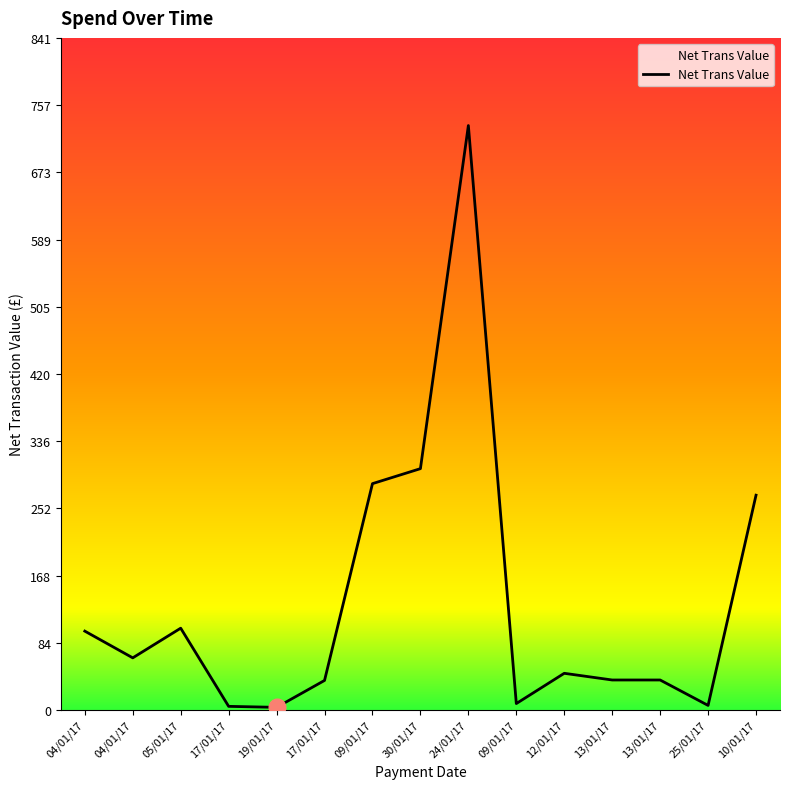

Which has a higher value, 09/01/17 or 30/01/17?

30/01/17